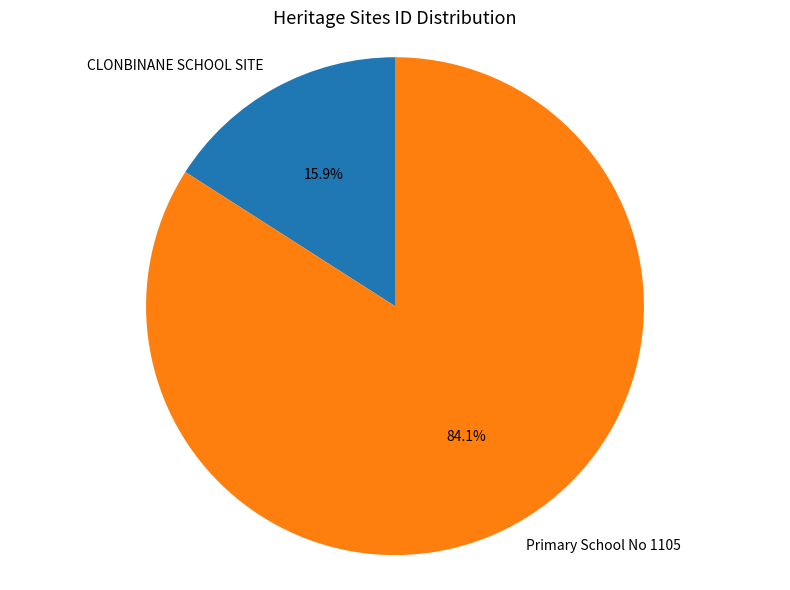

Rank the categories by value from highest to lowest.

Primary School No 1105, CLONBINANE SCHOOL SITE